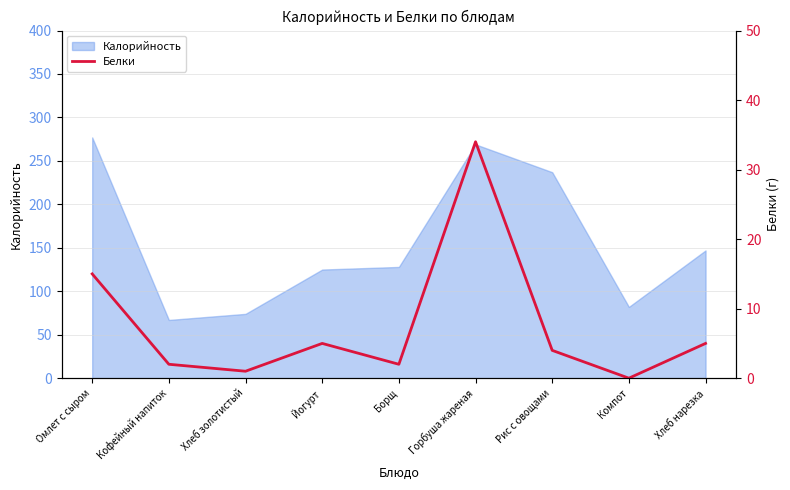

What position from the left is Кофейный напиток?

2